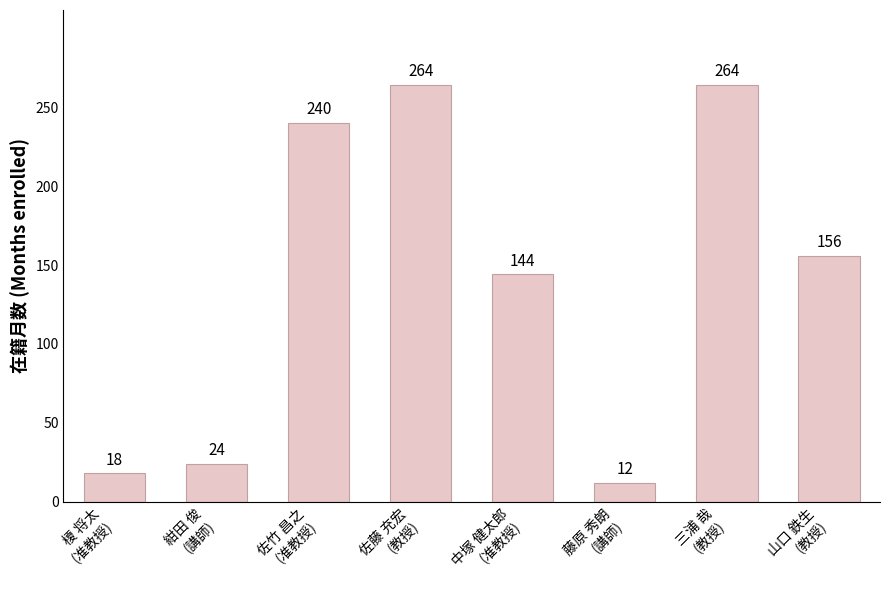

What is the average value?

140